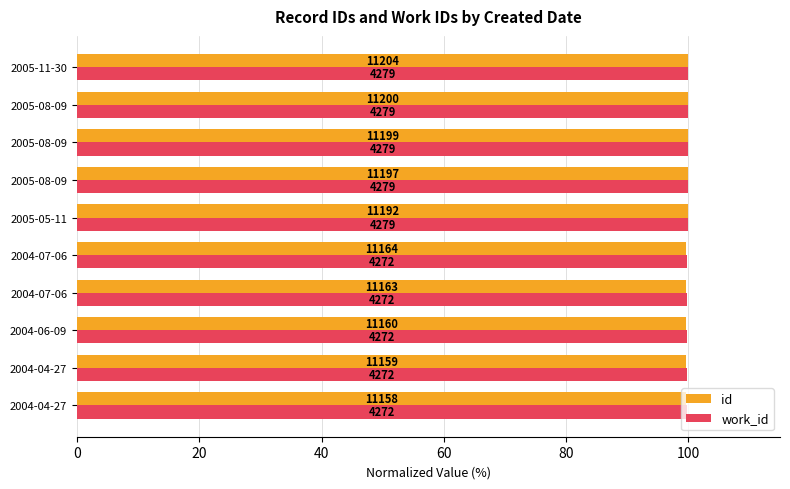

What is the value of the work_id bar at the 9th from the left?

100.0